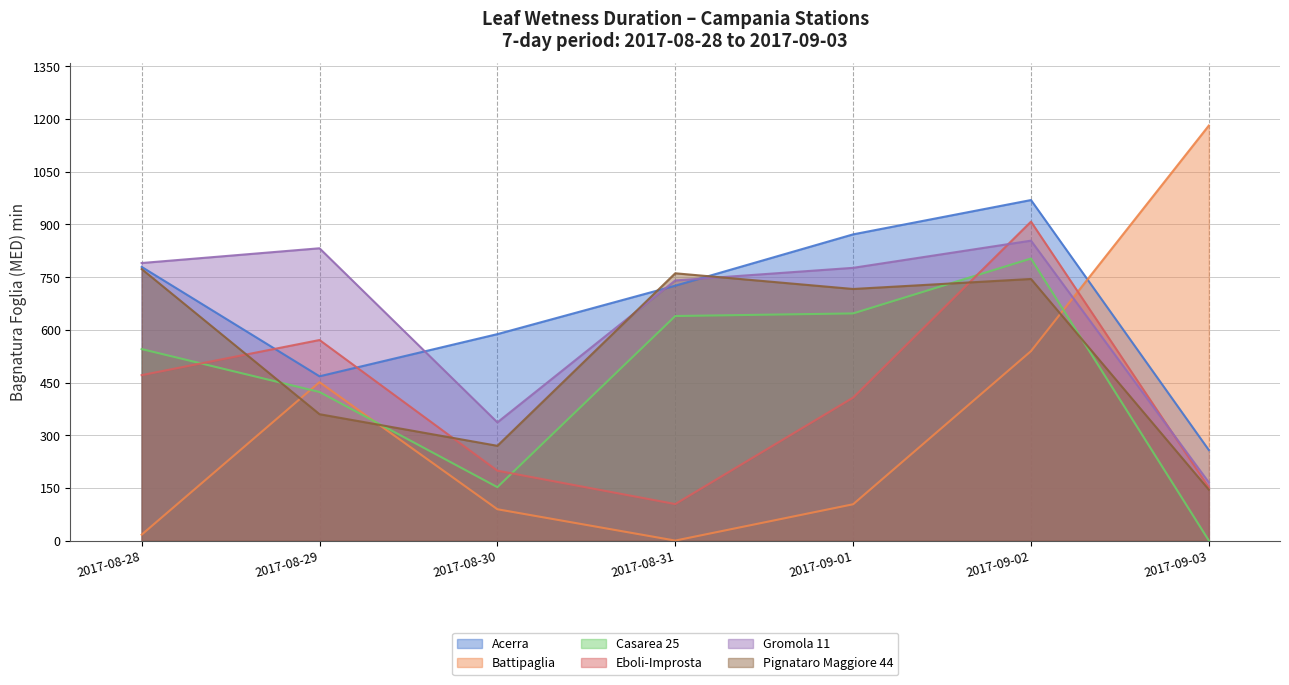

What is the highest value of the Acerra series?

969.5